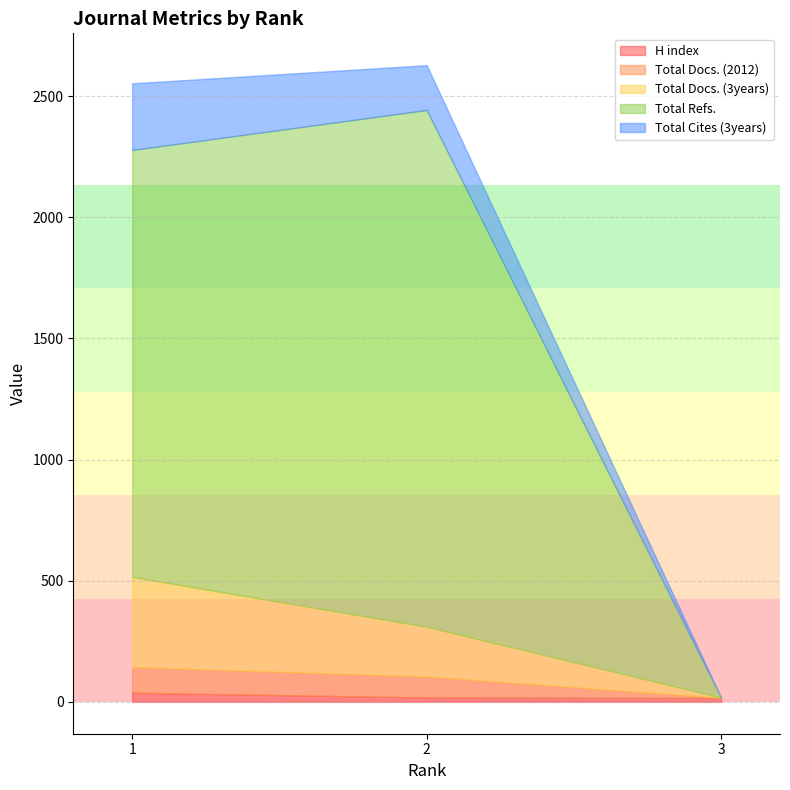

What is the value of the Total Docs. (2012) point at the 1st from the left?

106